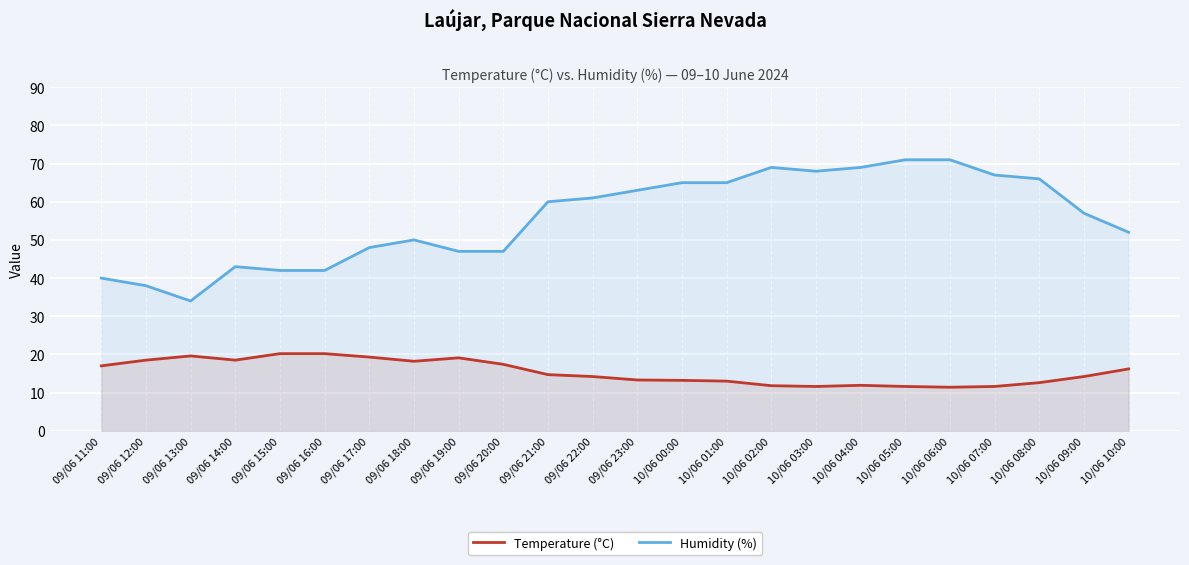

Reading left to right, list all the values displayed in this chart.

Temperature (°C): 09/06 11:00=17.0	09/06 12:00=18.5	09/06 13:00=19.6	09/06 14:00=18.5	09/06 15:00=20.2	09/06 16:00=20.2	09/06 17:00=19.3	09/06 18:00=18.2	09/06 19:00=19.1	09/06 20:00=17.4	09/06 21:00=14.7	09/06 22:00=14.2	09/06 23:00=13.3	10/06 00:00=13.2	10/06 01:00=13.0	10/06 02:00=11.8	10/06 03:00=11.6	10/06 04:00=11.9	10/06 05:00=11.6	10/06 06:00=11.4	10/06 07:00=11.6	10/06 08:00=12.6	10/06 09:00=14.2	10/06 10:00=16.2
Humidity (%): 09/06 11:00=40.0	09/06 12:00=38.0	09/06 13:00=34.0	09/06 14:00=43.0	09/06 15:00=42.0	09/06 16:00=42.0	09/06 17:00=48.0	09/06 18:00=50.0	09/06 19:00=47.0	09/06 20:00=47.0	09/06 21:00=60.0	09/06 22:00=61.0	09/06 23:00=63.0	10/06 00:00=65.0	10/06 01:00=65.0	10/06 02:00=69.0	10/06 03:00=68.0	10/06 04:00=69.0	10/06 05:00=71.0	10/06 06:00=71.0	10/06 07:00=67.0	10/06 08:00=66.0	10/06 09:00=57.0	10/06 10:00=52.0